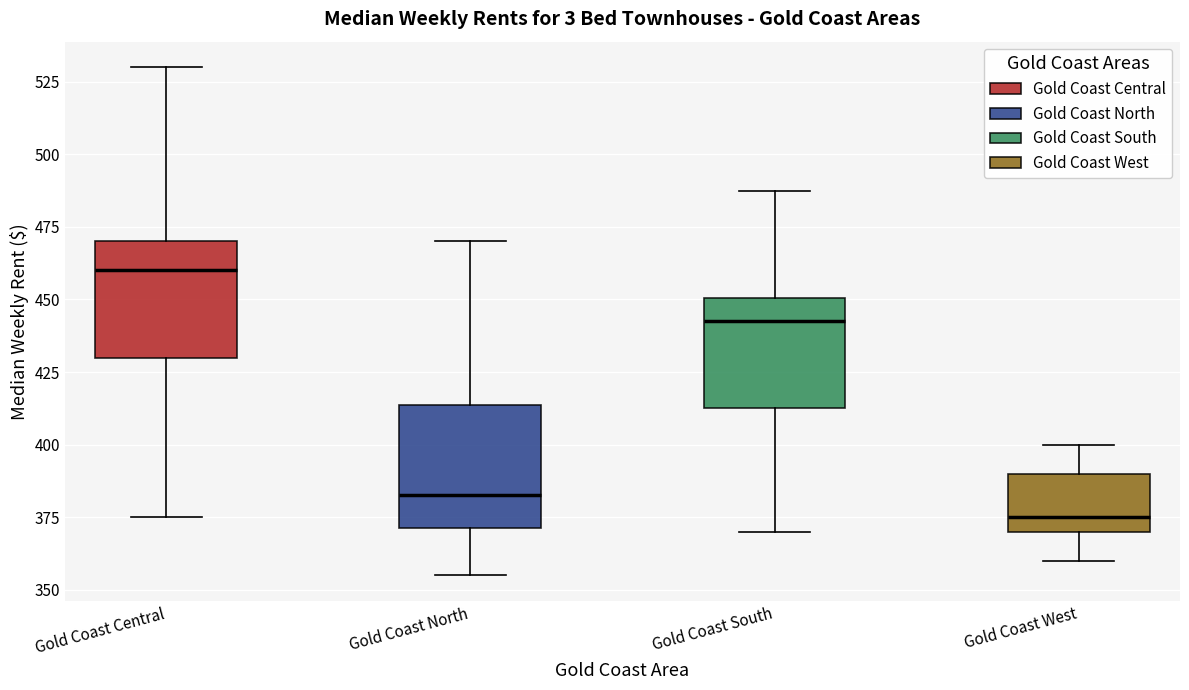

Reading left to right, read every box against the y-axis: the position of its median line, the range the box covers, and the ends of its whiskers. The values are not printed on the chart, so give them approximately, as read against the axis.

Gold Coast Central: median 460, box 430 to 470, whiskers 375 to 530
Gold Coast North: median 385, box 370 to 415, whiskers 355 to 470
Gold Coast South: median 445, box 415 to 450, whiskers 370 to 490
Gold Coast West: median 375, box 370 to 390, whiskers 360 to 400